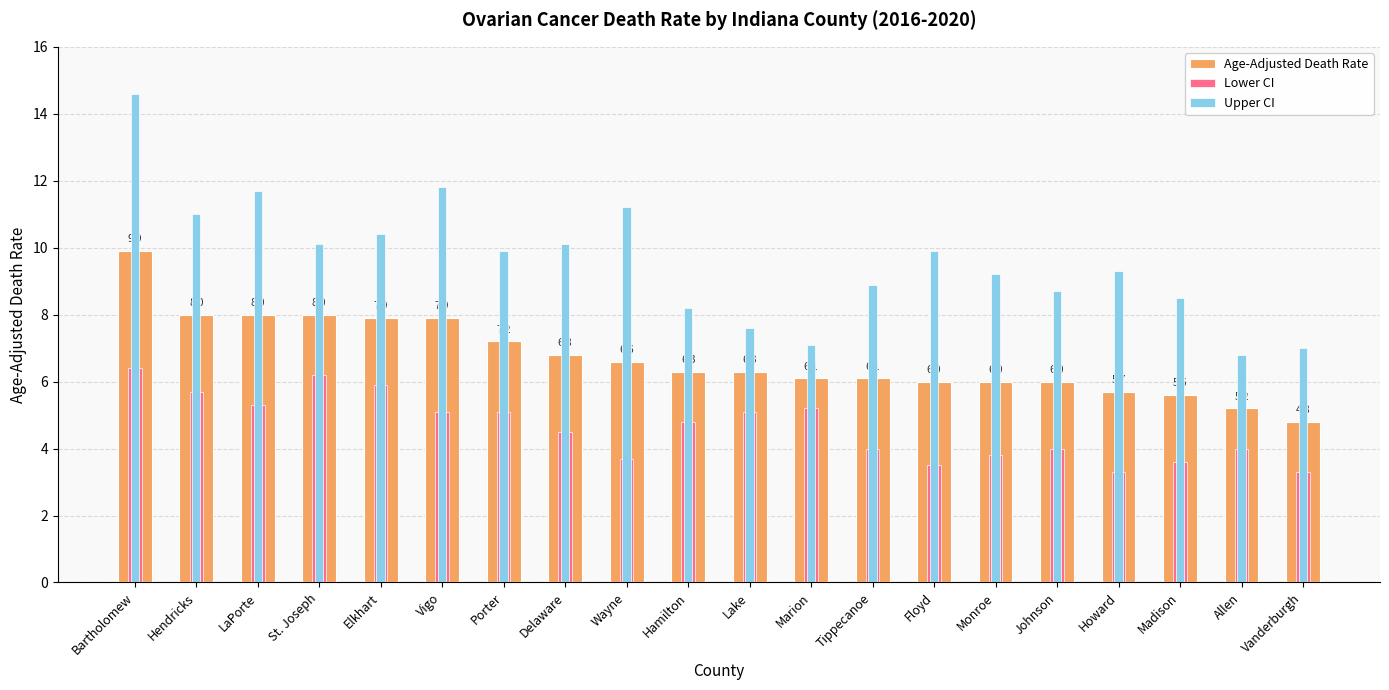

What is the maximum value for Lower CI?

6.4